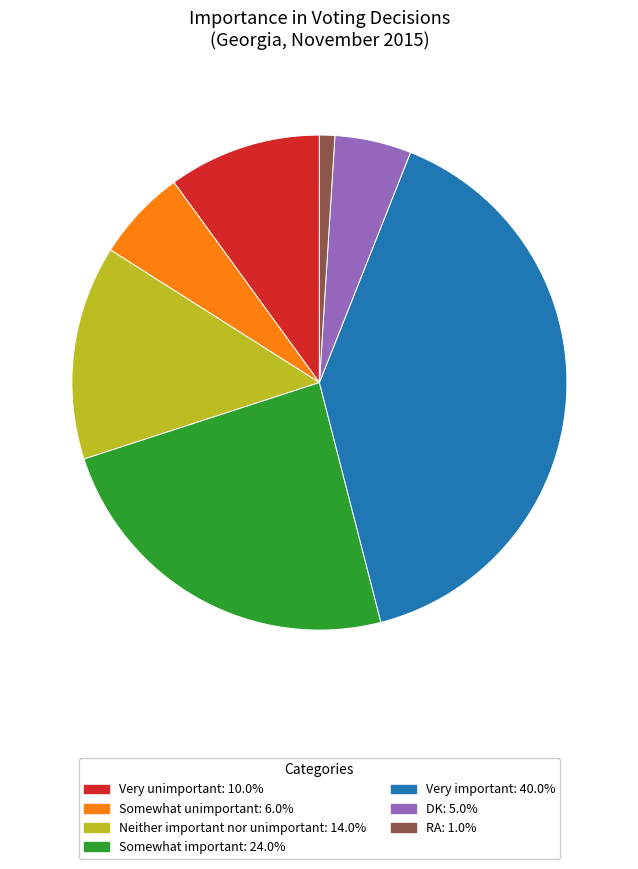

Combined, do Very unimportant and DK account for over 50%?

No